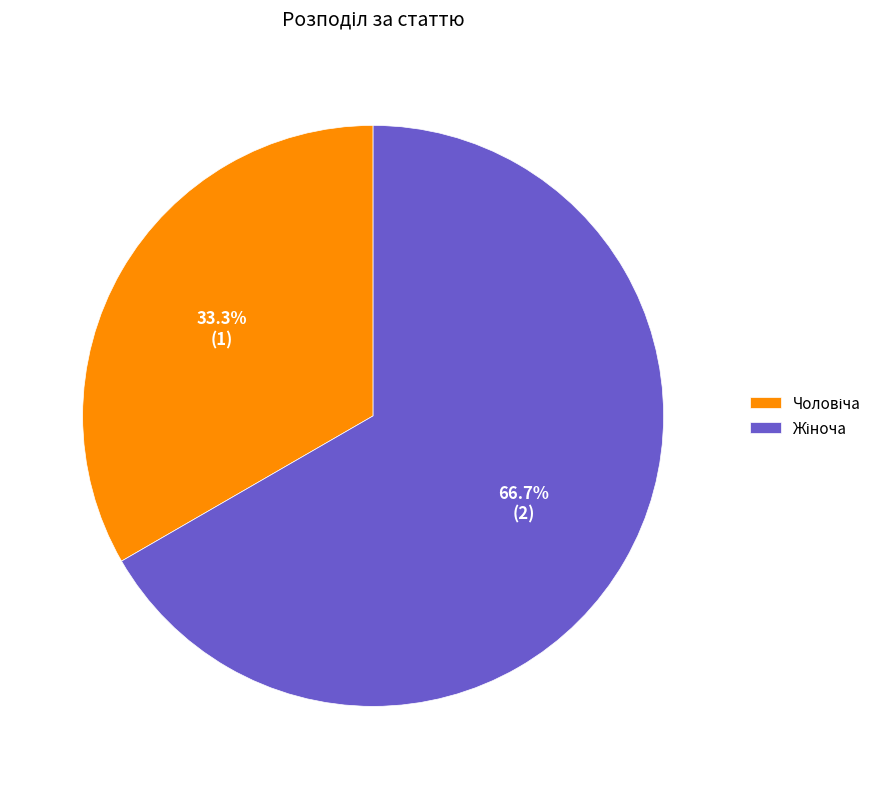

How many slices are in this pie chart?

2